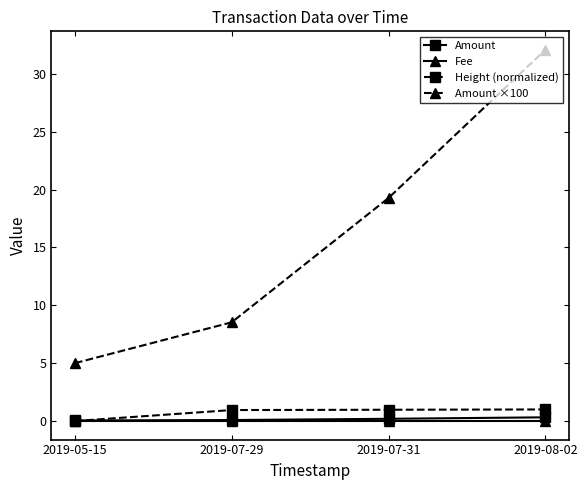

Rank the series by their maximum value, from highest to lowest.

Amount ×100, Height (normalized), Amount, Fee